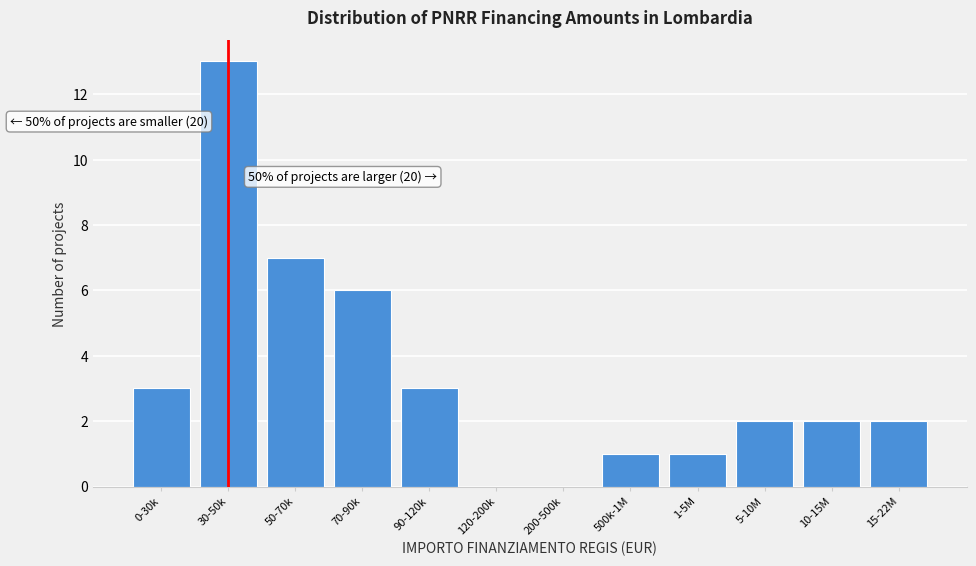

Reading left to right, transcribe all the data shown in this chart.

0-30k=3	30-50k=13	50-70k=7	70-90k=6	90-120k=3	120-200k=0	200-500k=0	500k-1M=1	1-5M=1	5-10M=2	10-15M=2	15-22M=2